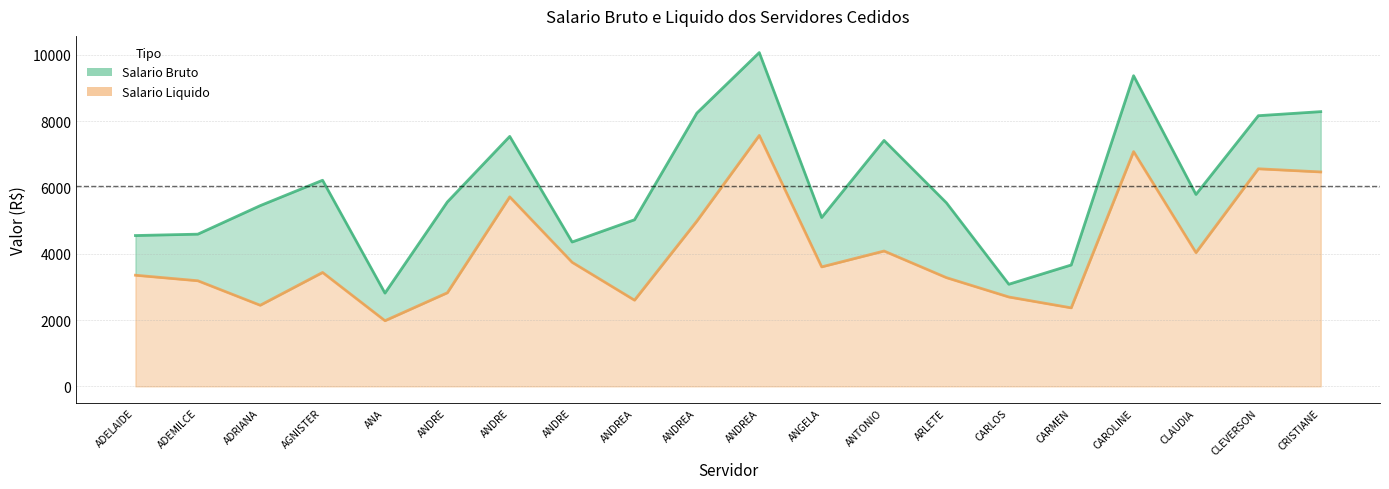

Reading right to left, extract all data points from this chart.

Salario Bruto: CRISTIANE=8283.5	CLEVERSON=8161.2	CLAUDIA=5786.9	CAROLINE=9367.3	CARMEN=3659.6	CARLOS=3078.9	ARLETE=5534.3	ANTONIO=7415.2	ANGELA=5091.0	ANDREA=10064.2	ANDREA=8241.3	ANDREA=5023.4	ANDRE=4352.9	ANDRE=7537.0	ANDRE=5560.6	ANA=2811.8	AGNISTER=6214.5	ADRIANA=5449.1	ADEMILCE=4589.2	ADELAIDE=4547.6
Salario Liquido: CRISTIANE=6465.1	CLEVERSON=6560.4	CLAUDIA=4032.2	CAROLINE=7078.8	CARMEN=2367.7	CARLOS=2695.1	ARLETE=3278.0	ANTONIO=4081.1	ANGELA=3602.8	ANDREA=7565.9	ANDREA=4984.8	ANDREA=2598.9	ANDRE=3740.5	ANDRE=5713.5	ANDRE=2822.7	ANA=1979.8	AGNISTER=3434.7	ADRIANA=2446.1	ADEMILCE=3184.3	ADELAIDE=3351.4